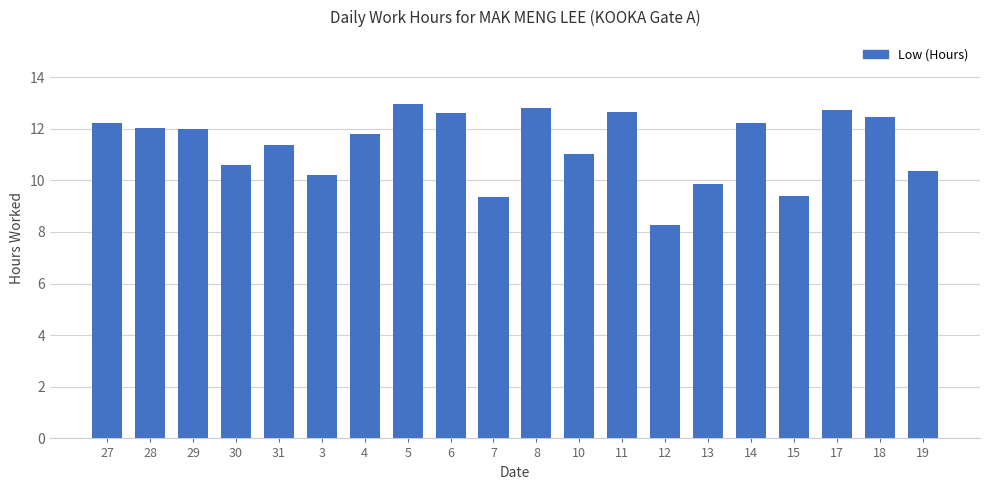

What is the change in value from 30 to 4?

+1.2